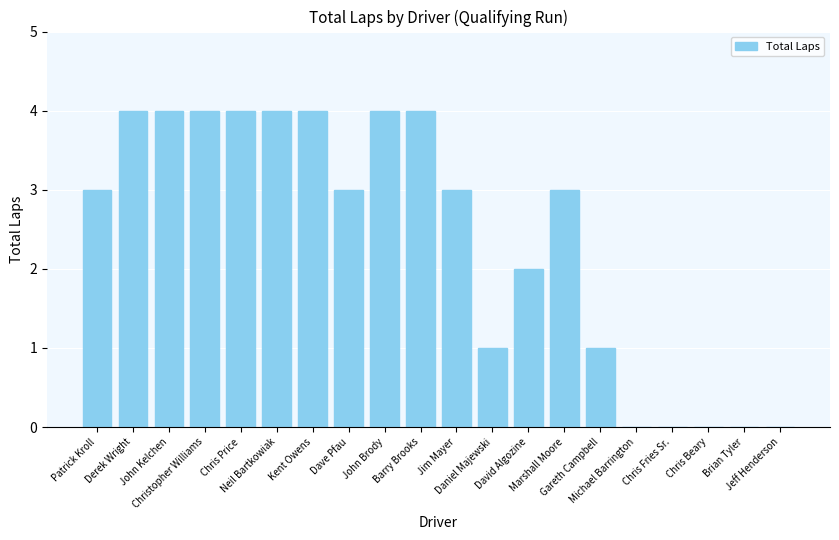

Reading left to right, transcribe all the data shown in this chart.

3	4	4	4	4	4	4	3	4	4	3	1	2	3	1	0	0	0	0	0